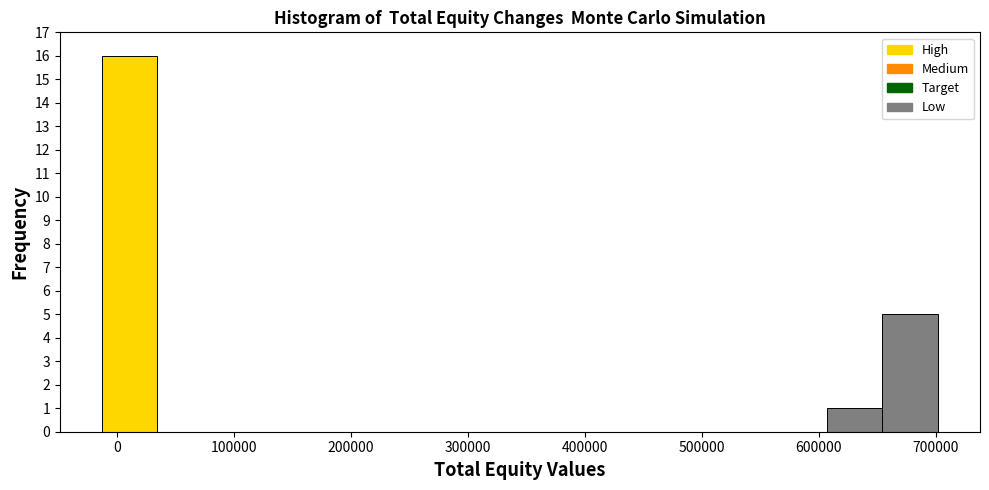

Over which range of the x-axis is the bar tallest?

-10000 to 30000